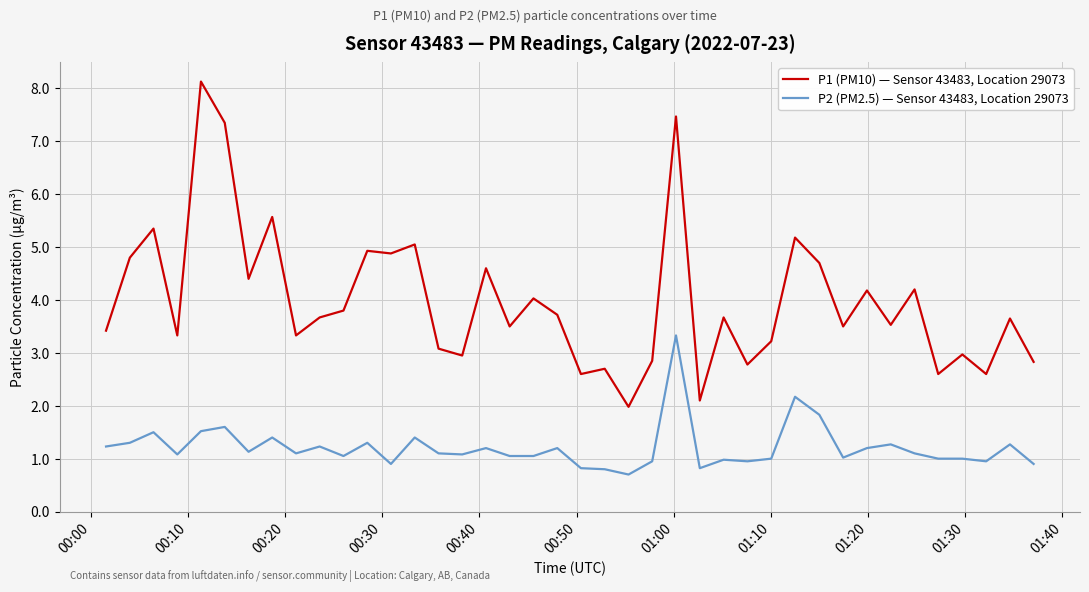

Which series has the largest range (max minus min)?

P1 (PM10) — Sensor 43483, Location 29073